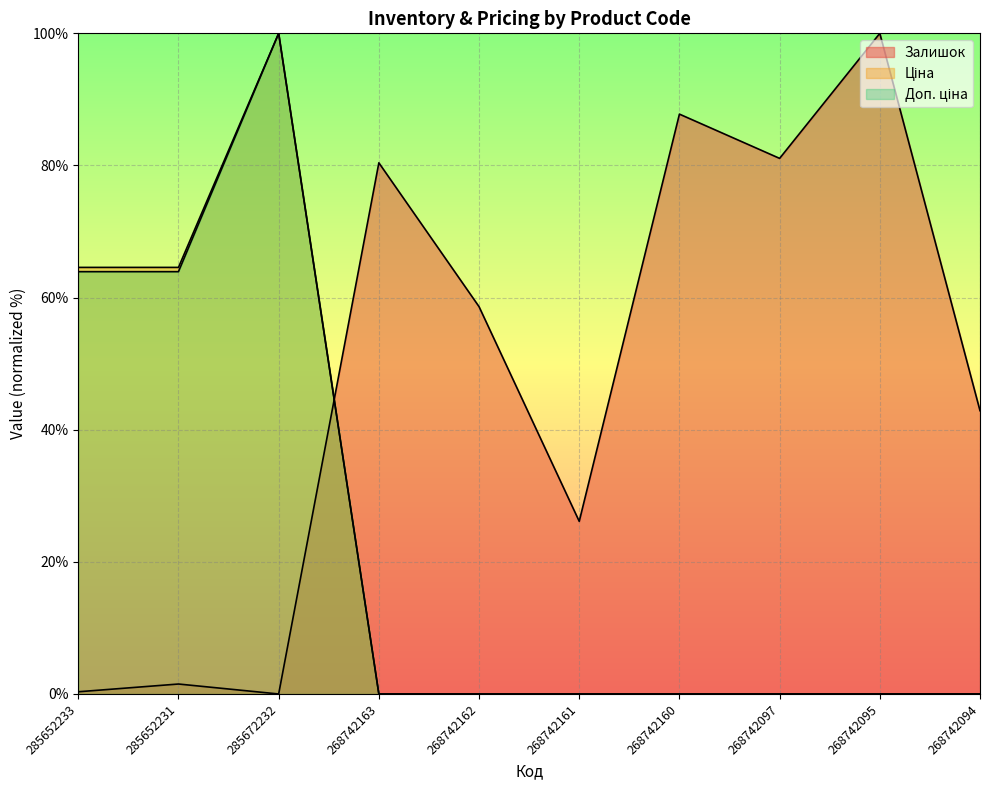

What is the approximate value of Доп. ціна at 285652233?

63.9